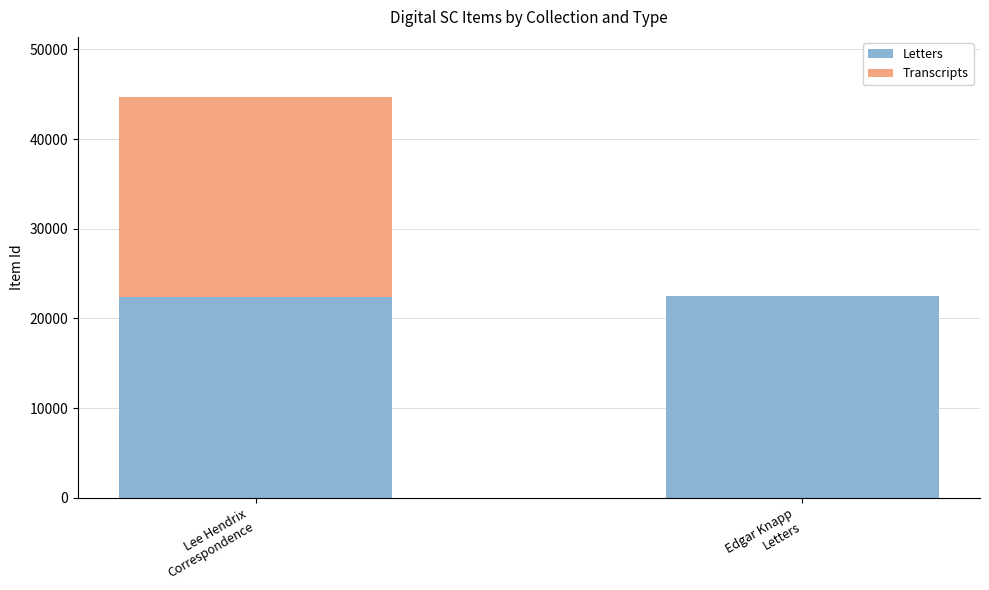

What is the highest value of the Letters series?

22496